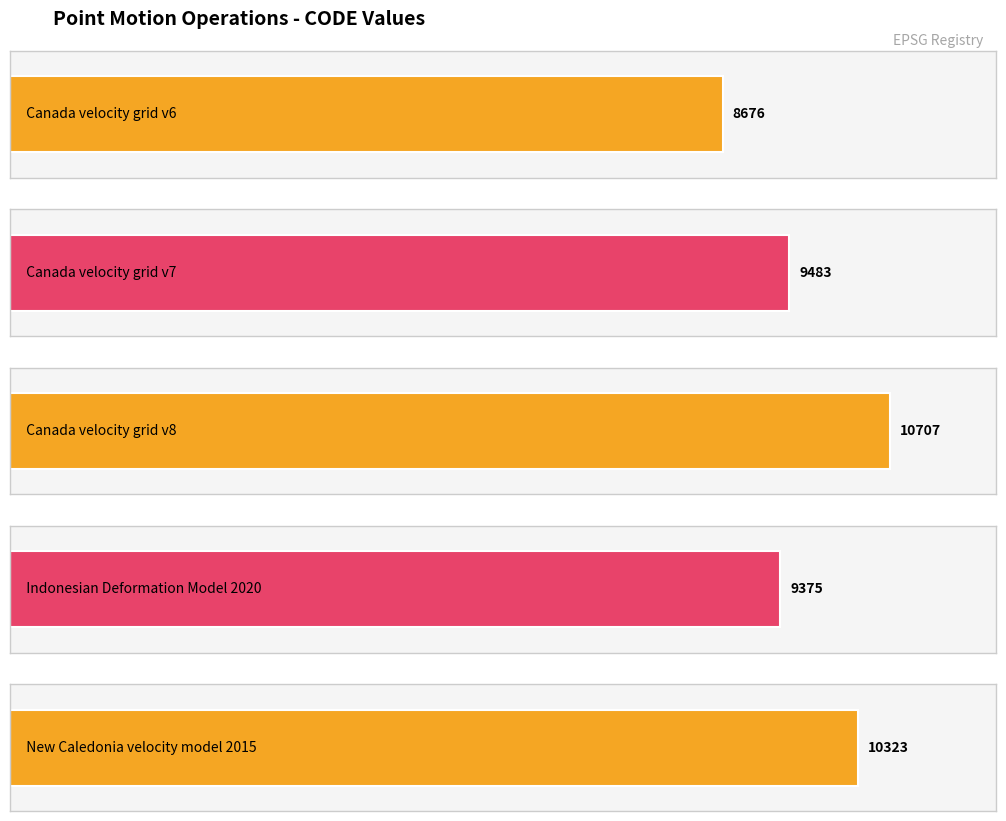

The value at Indonesian Deformation Model 2020 is 9375. True or false?

True